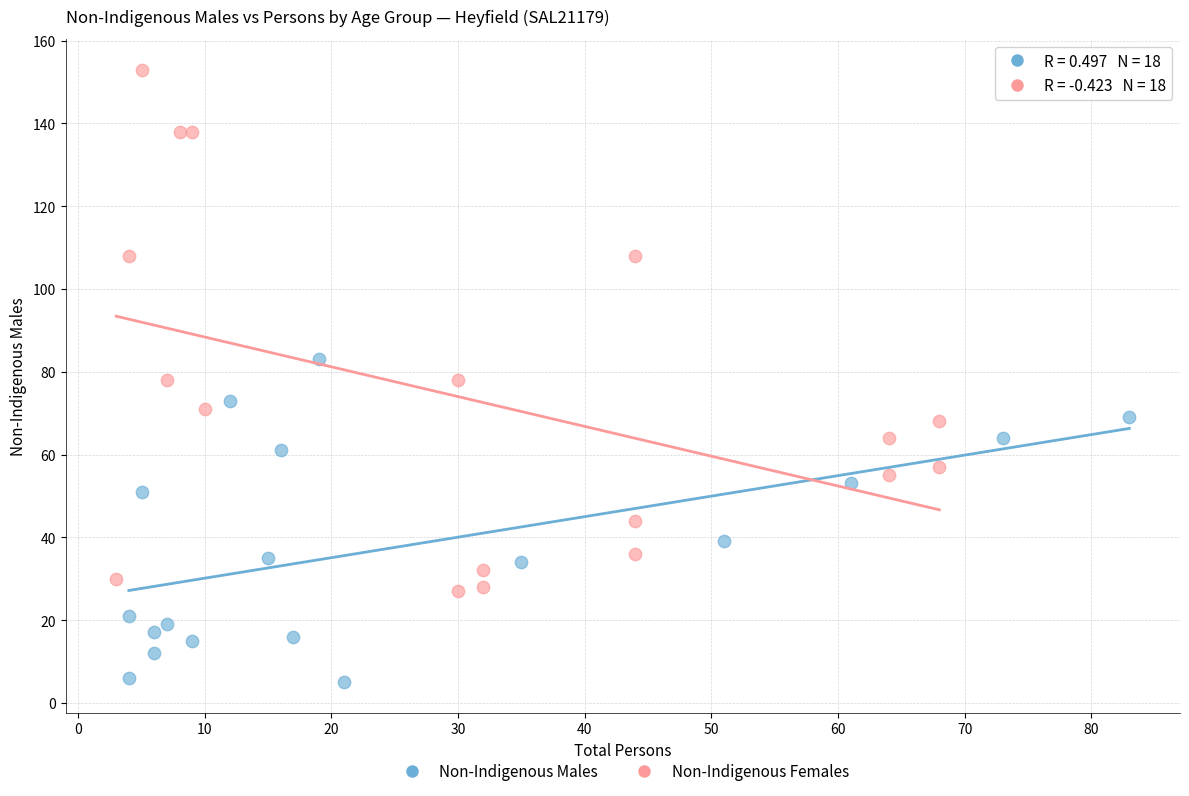

What are all the series names shown in the legend?

Non-Indigenous Males, Non-Indigenous Females